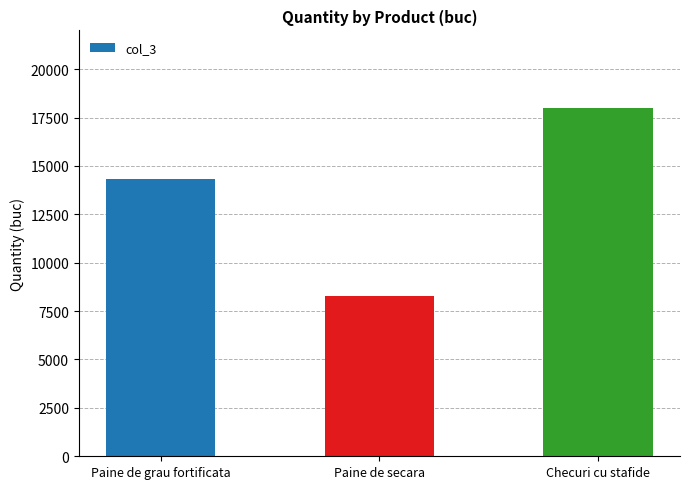

List the labels in order of value, largest first.

Checuri cu stafide, Paine de grau fortificata, Paine de secara